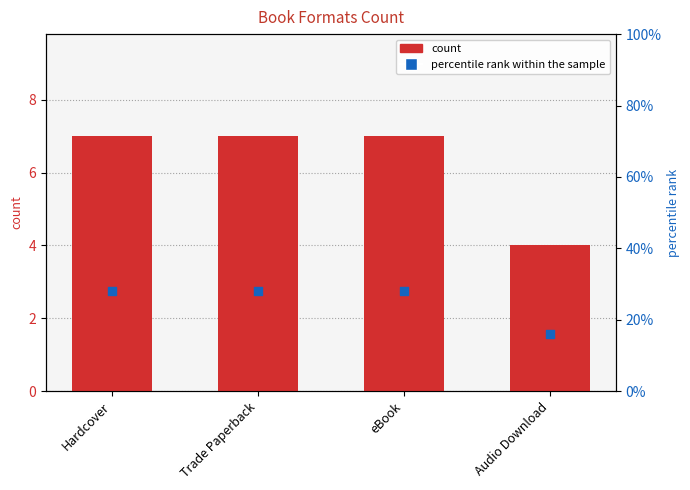

Which series reaches the minimum Y coordinate?

count